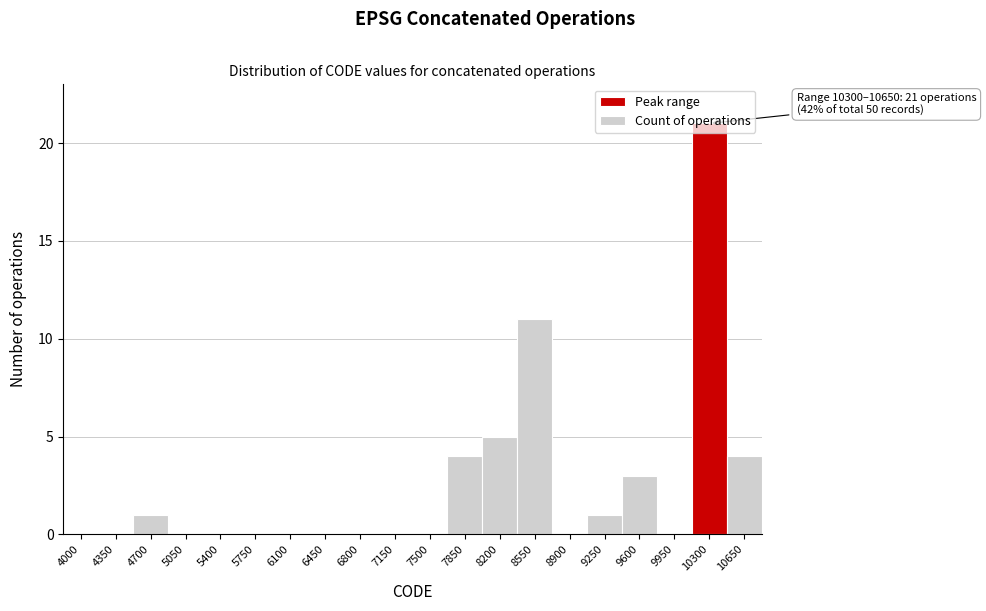

Which label corresponds to the largest value in the chart?

10300